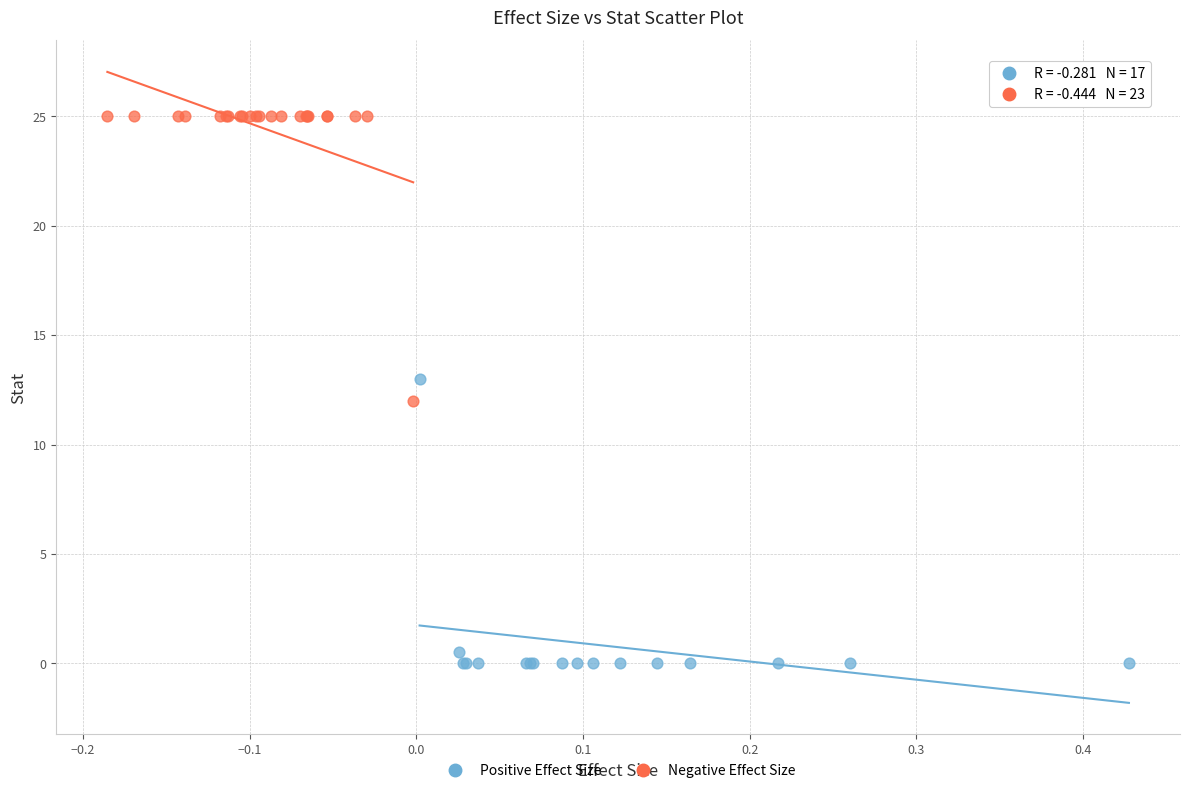

Which series contains the lowest Y value?

Positive Effect Size